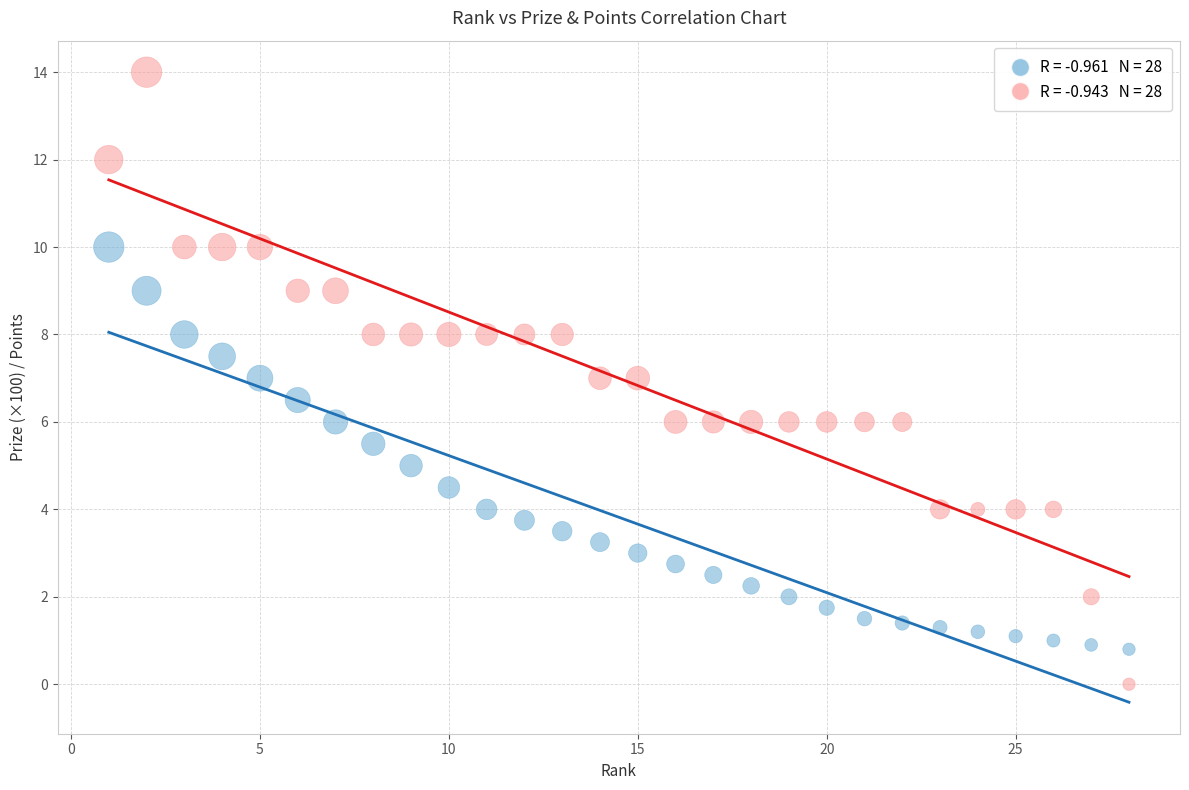

Across all data points, what is the range of X values (max minus min)?

27.0